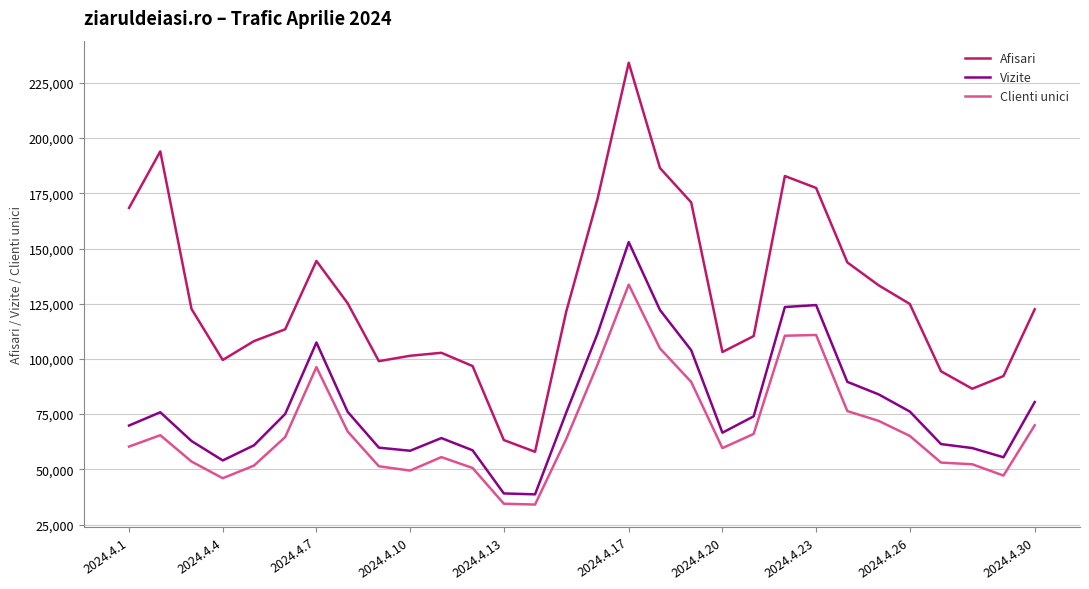

List the series in order of their peak value, highest first.

Afisari, Vizite, Clienti unici